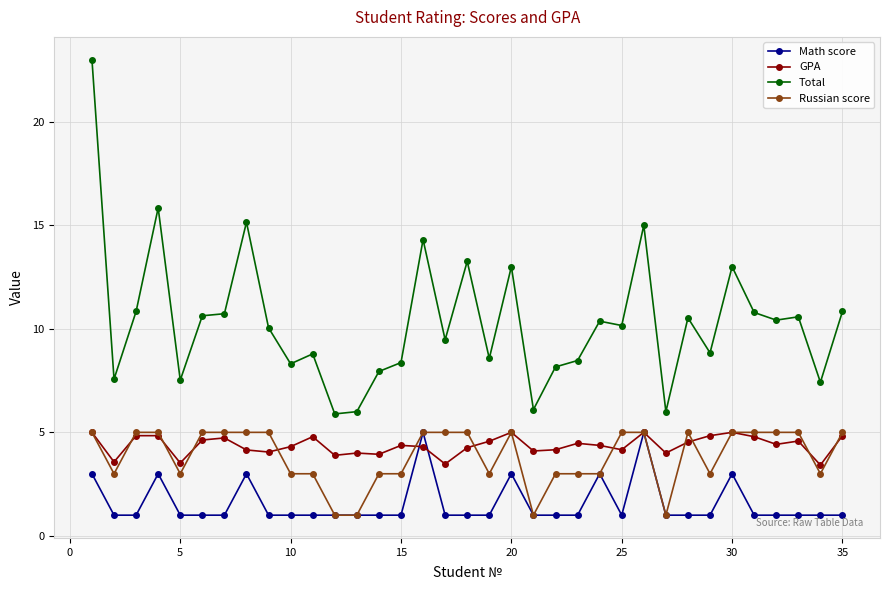

True or false: Total and Math score cross at least once.

False